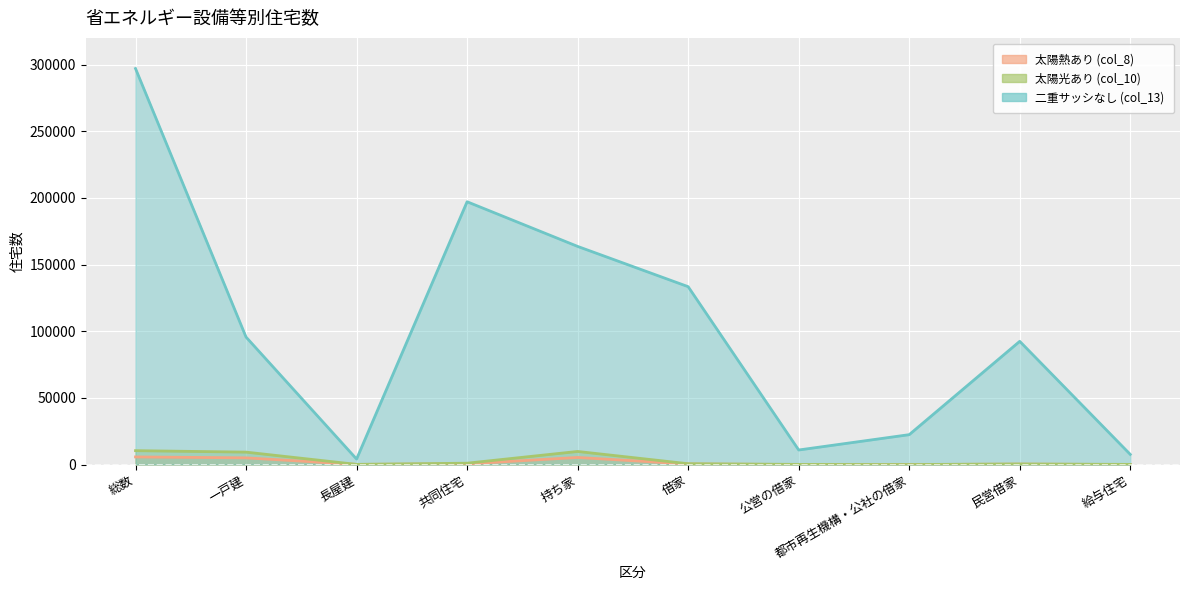

What is the minimum value for 二重サッシなし (col_13)?

4100